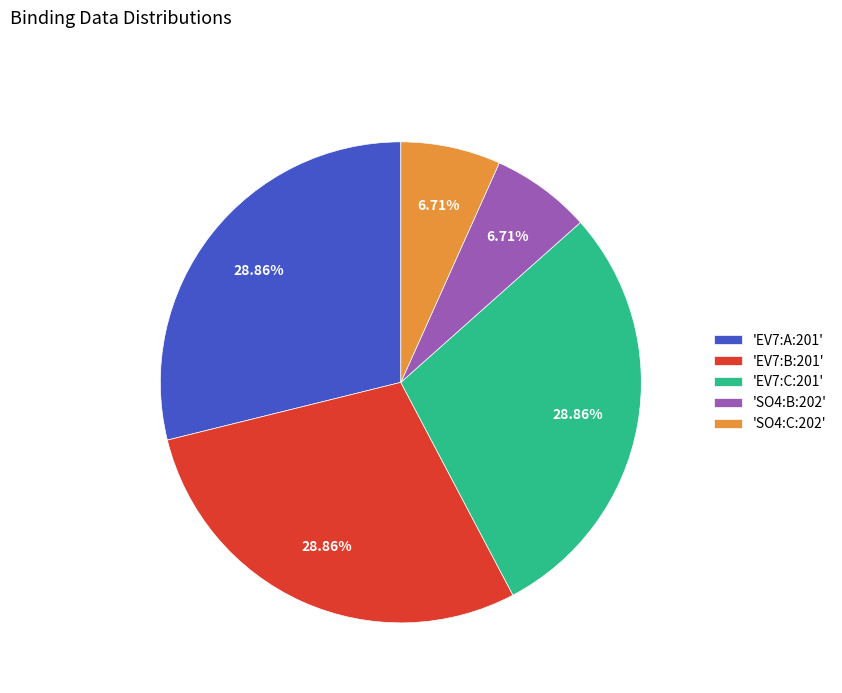

To the nearest percent, what is the difference between the largest and smallest slice percentages?

22%